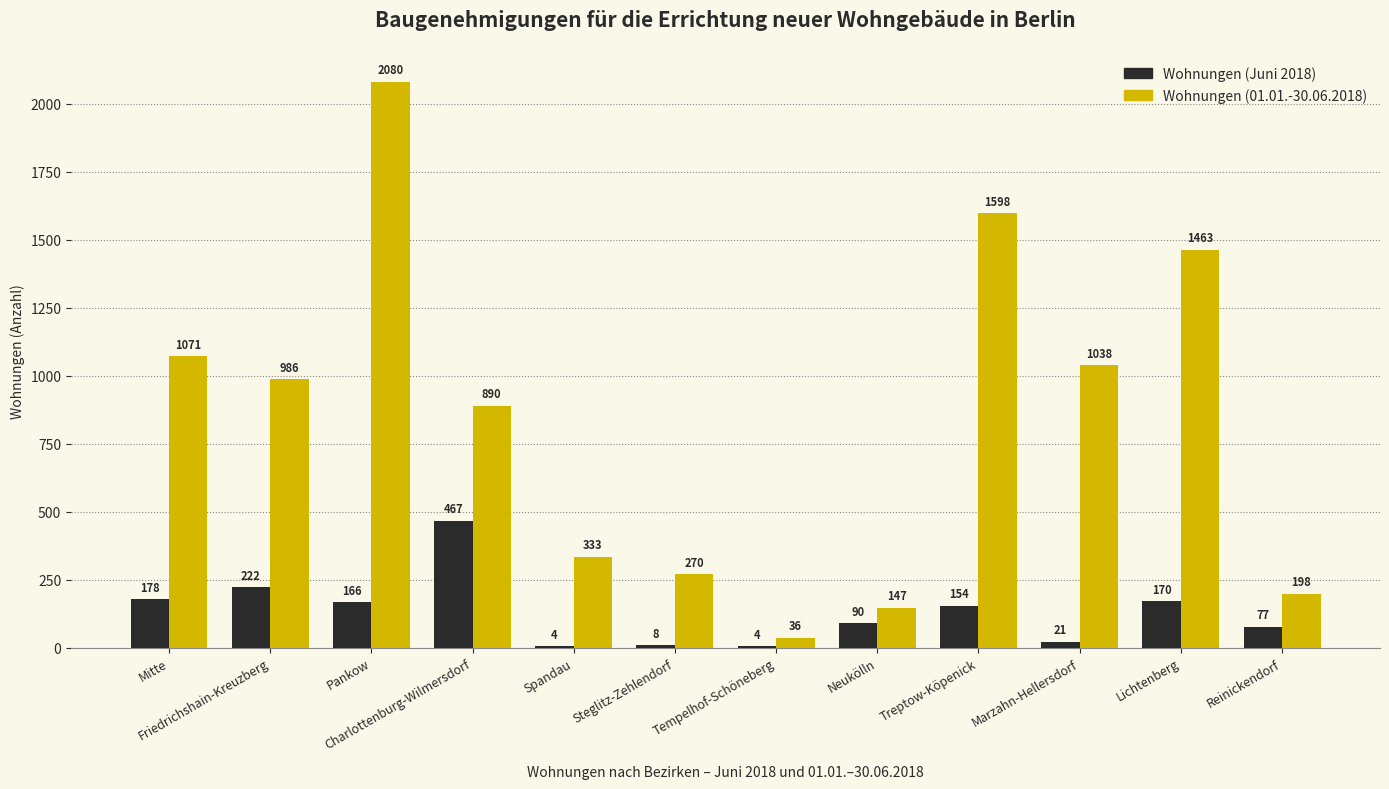

What is the sum of the Wohnungen (Juni 2018) values at Friedrichshain-Kreuzberg and Mitte?

400